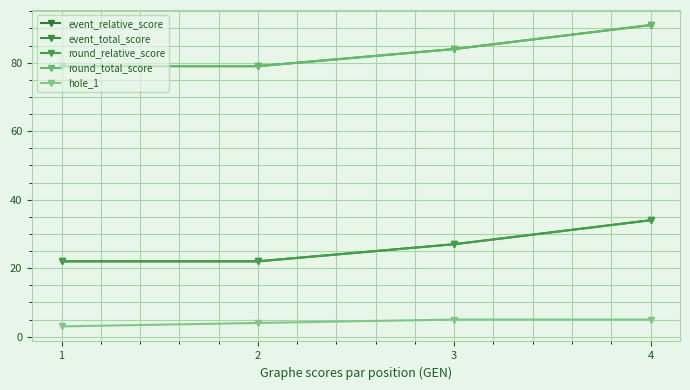

What is the difference between the maximum and minimum values in the round_total_score series?

12